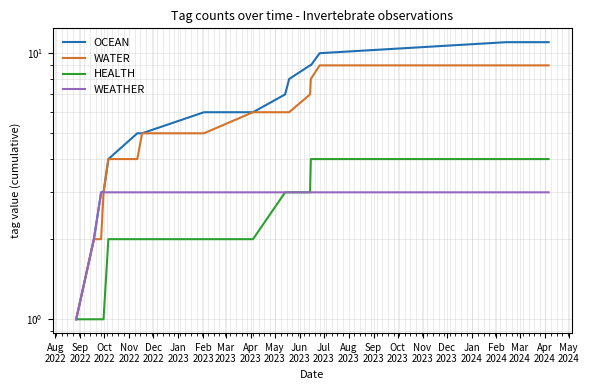

Is it true that HEALTH equals 3 at Sep
2023?

False